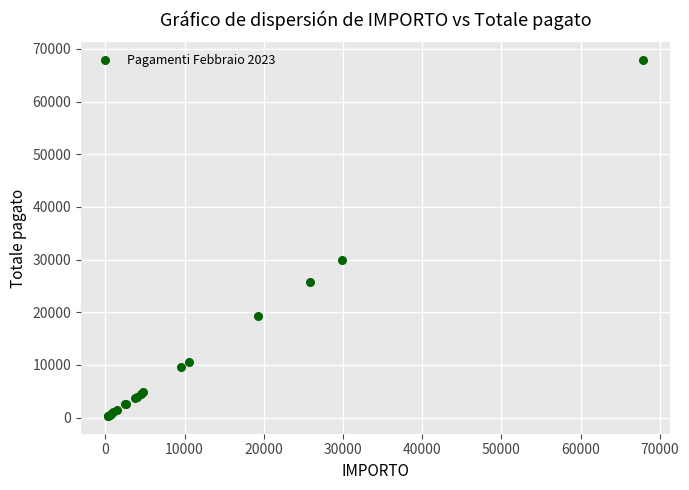

What Y value in the scatter plot is closest to 34093?

29860.0